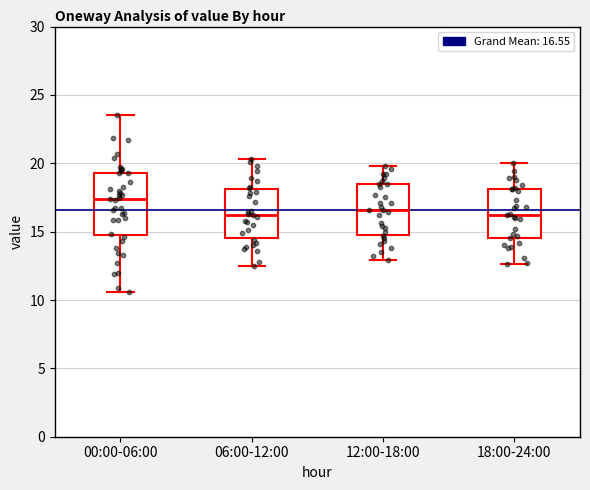

Which box is the tallest, from its lower edge to its upper edge?

00:00-06:00